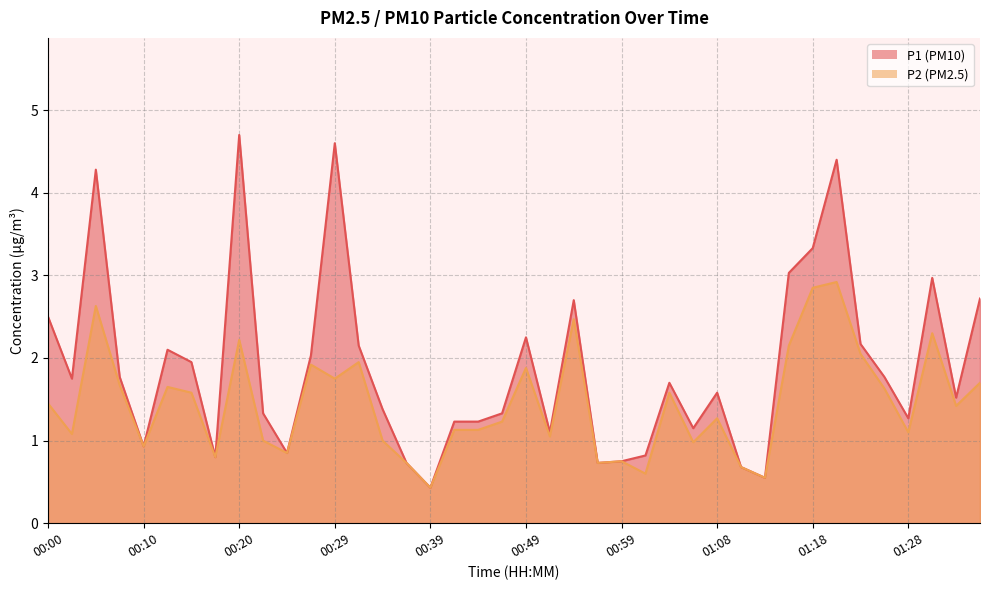

True or false: P2 and P1 cross at least once.

False